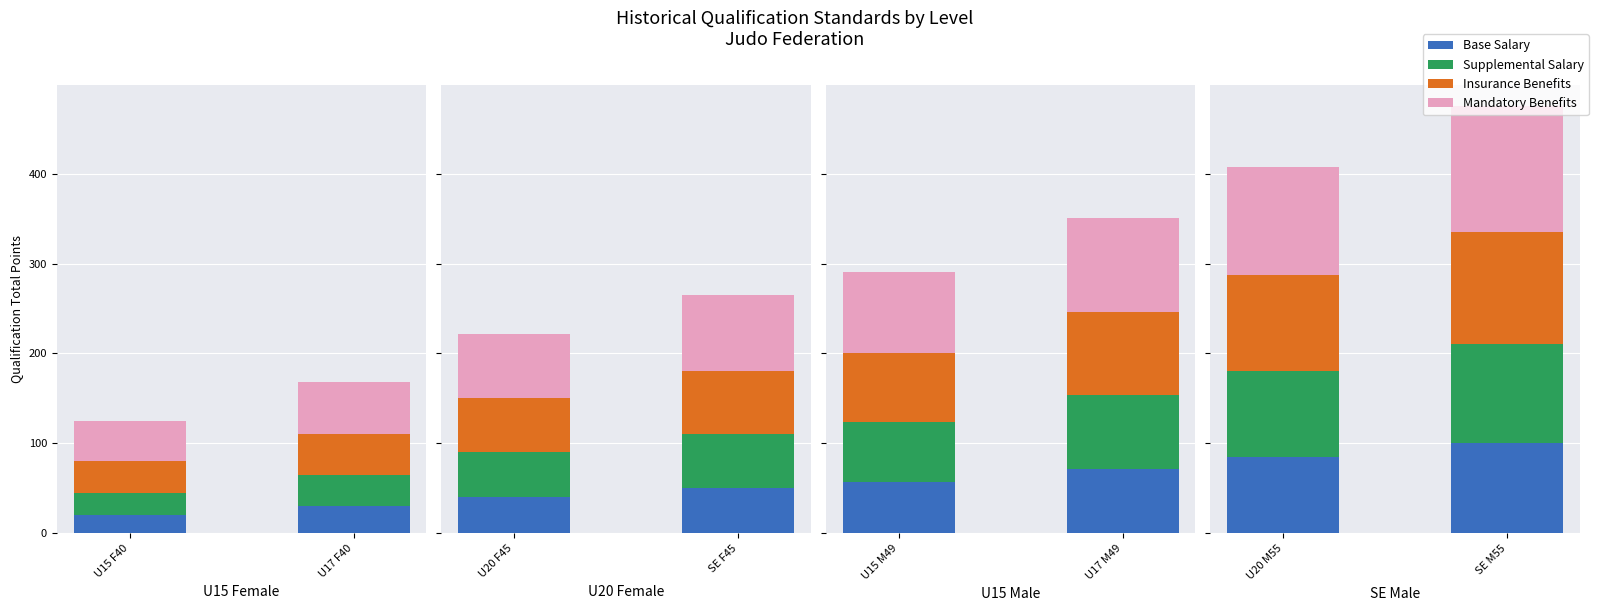

What are all the series names shown in the legend?

Base Salary, Supplemental Salary, Insurance Benefits, Mandatory Benefits